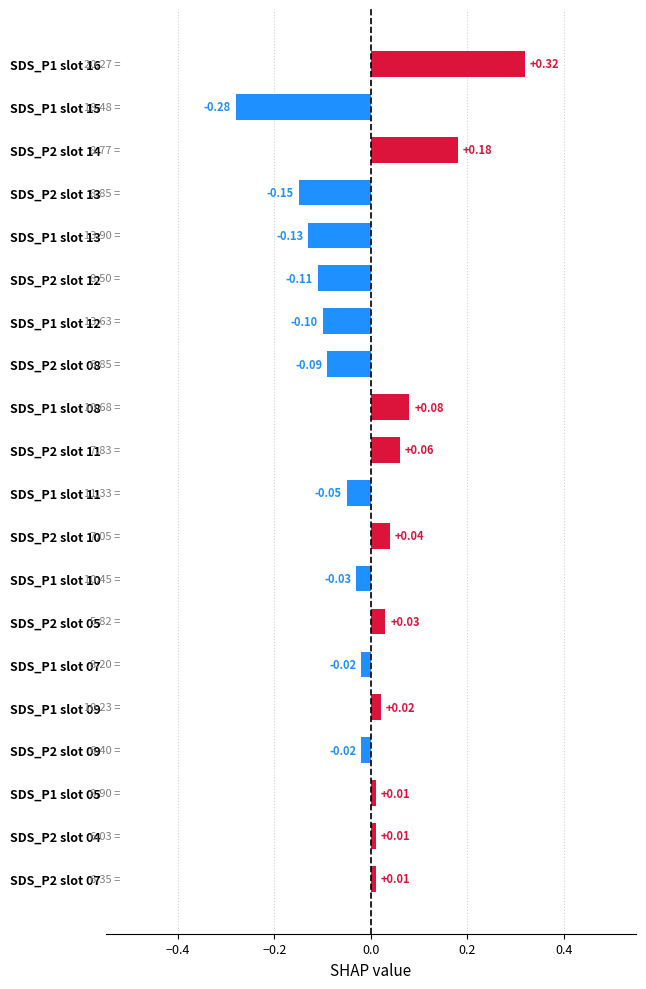

What is the difference between the maximum and minimum values?

0.6